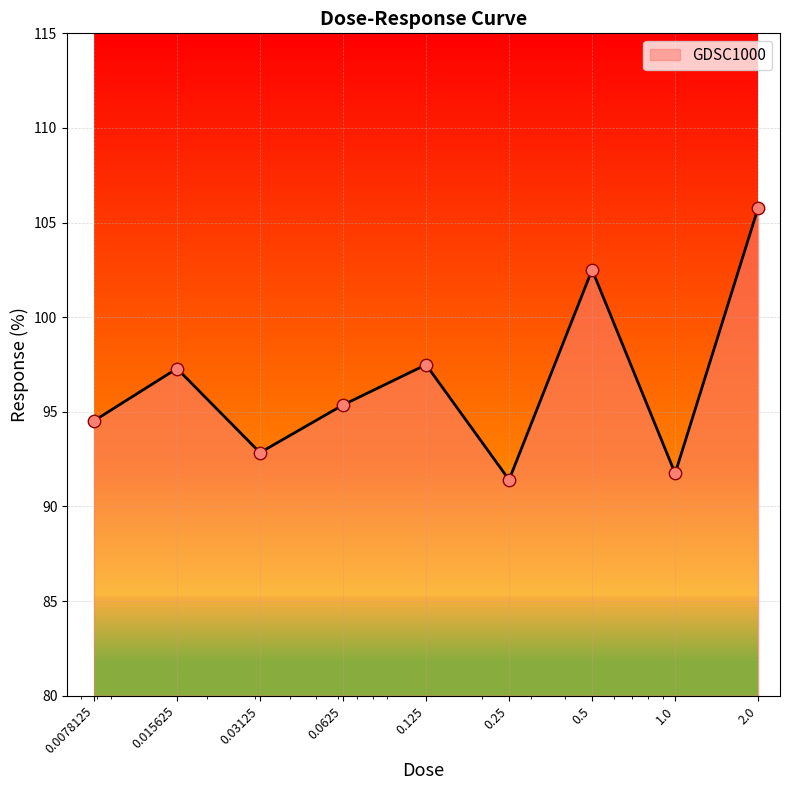

What is the minimum value shown in the chart?

91.4